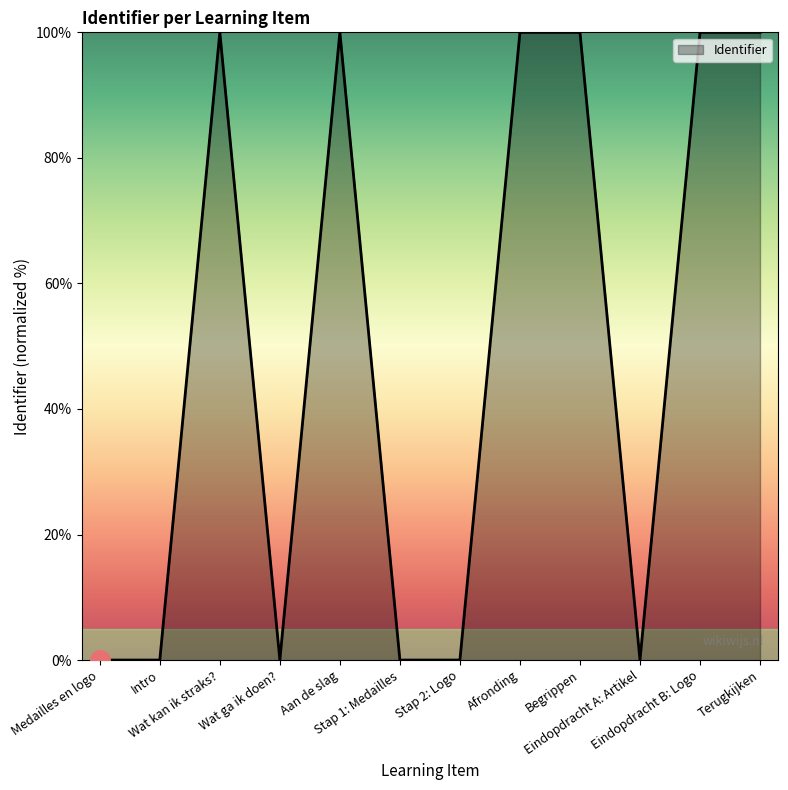

Which has a higher value, Afronding or Eindopdracht A: Artikel?

Afronding